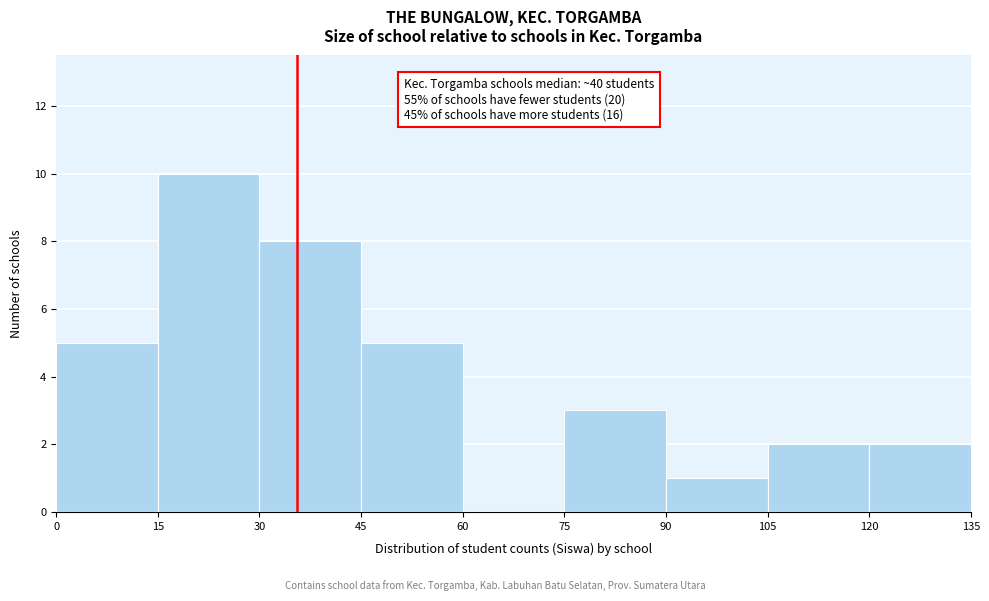

Over which range of the x-axis is the bar tallest?

15 to 30